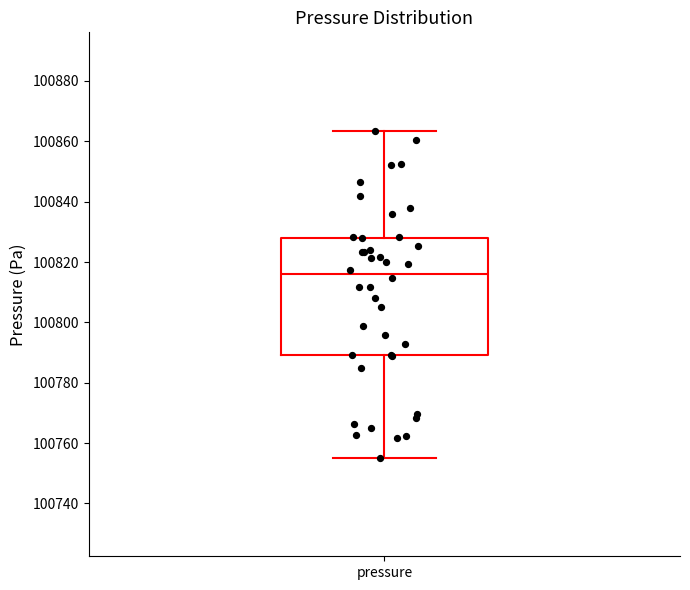

Transcribe this box plot: give where the median line is, the range the box spans, and where the two whiskers end, as read against the y-axis. The values are not printed on the chart, so give them approximately, as read against the axis.

median 100816, box 100790 to 100828, whiskers 100756 to 100864